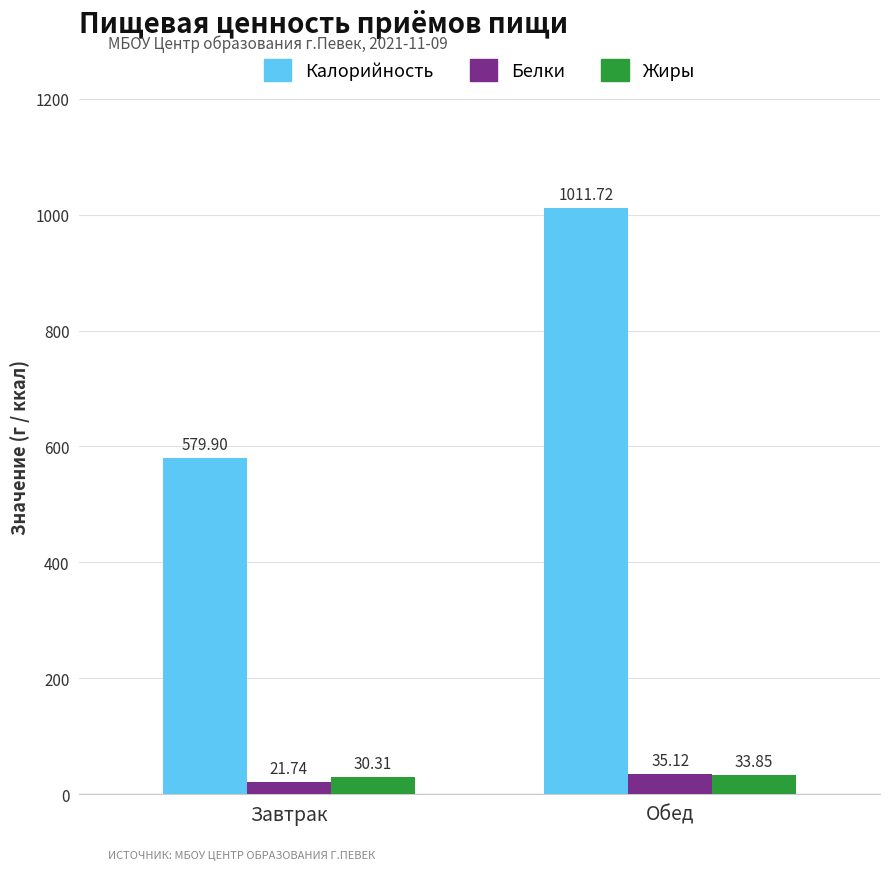

What is the label of the 2nd bar from the right?

Завтрак